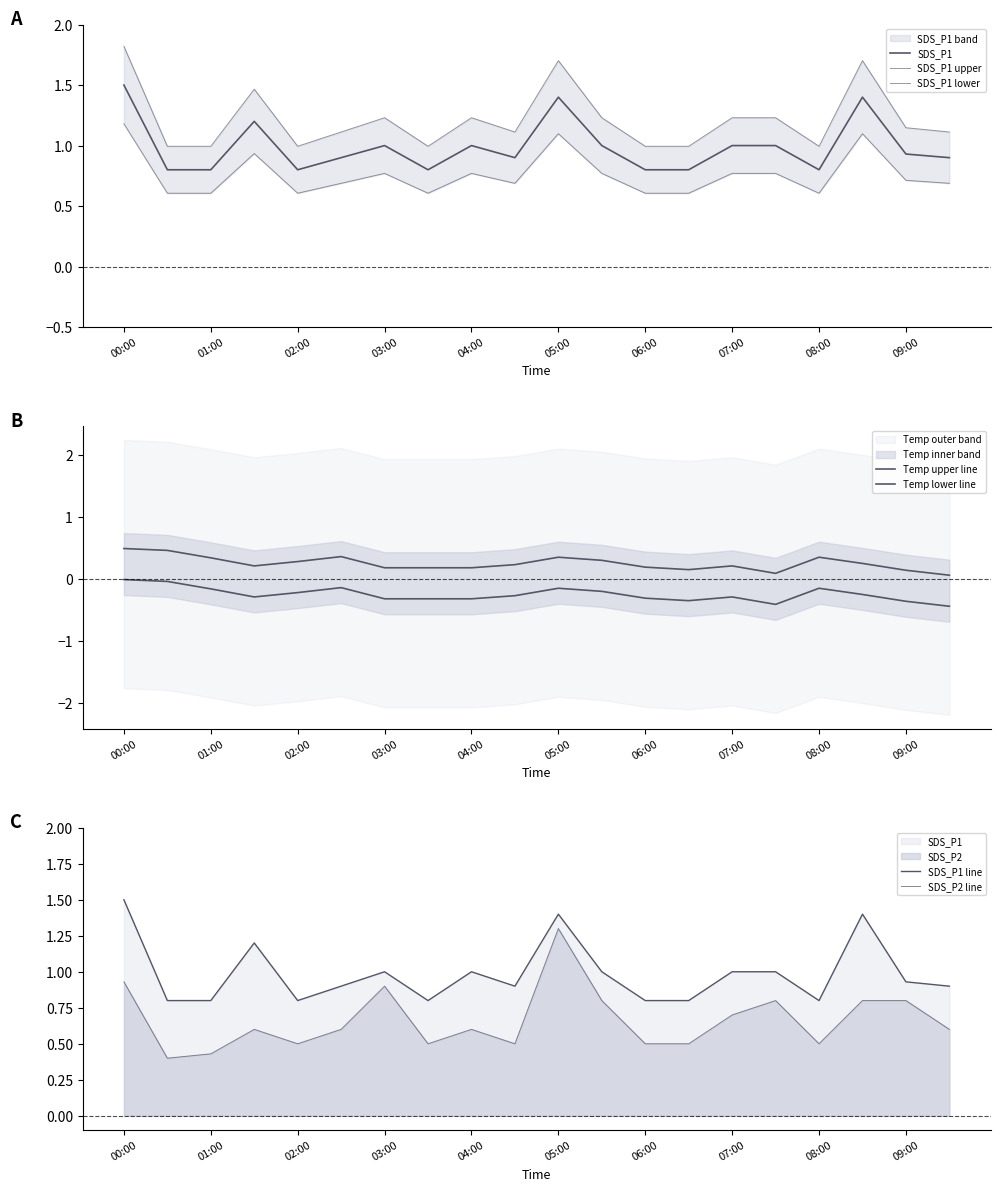

What is the difference between the maximum and minimum values in the BME280_temperature series?

0.4